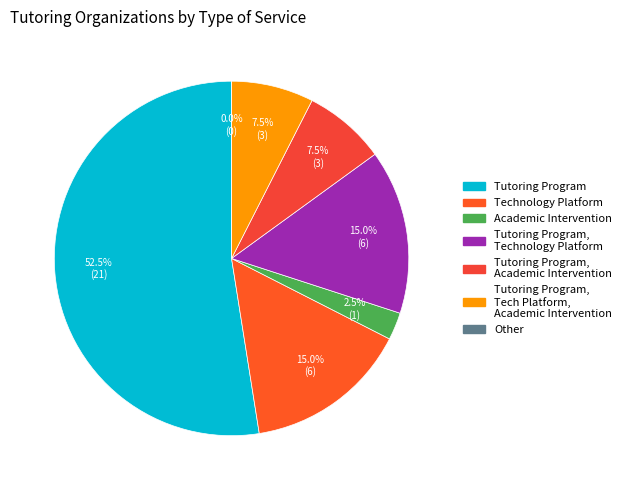

Which category has the smallest portion of the pie?

Academic Intervention